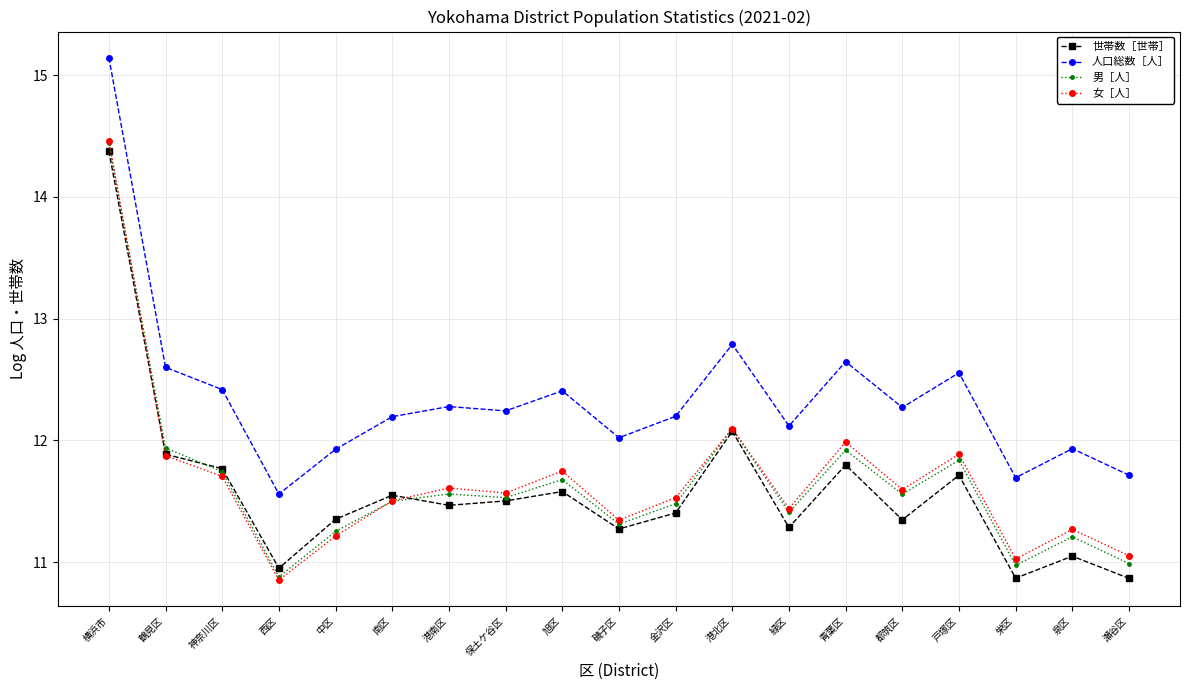

Is it true that 人口総数［人］ equals 4.0 at 青葉区?

False